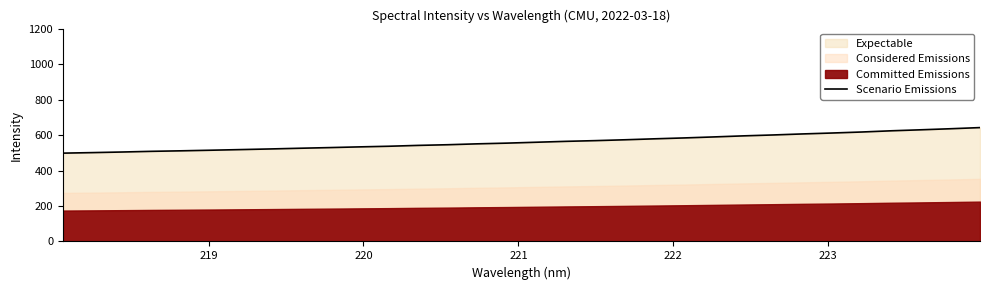

What is the greatest value displayed?

641.9